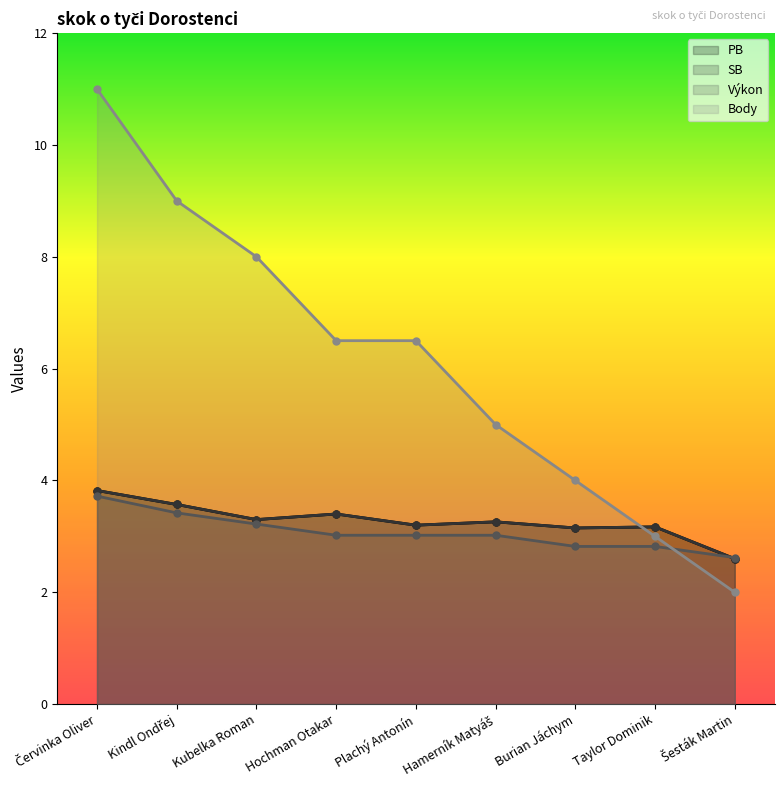

Reading left to right, extract all data points from this chart.

PB: 3.8	3.6	3.3	3.4	3.2	3.3	3.1	3.2	2.6
SB: 3.8	3.6	3.3	3.4	3.2	3.3	3.1	3.2	2.6
Výkon: 3.7	3.4	3.2	3.0	3.0	3.0	2.8	2.8	2.6
Body: 11.0	9.0	8.0	6.5	6.5	5.0	4.0	3.0	2.0